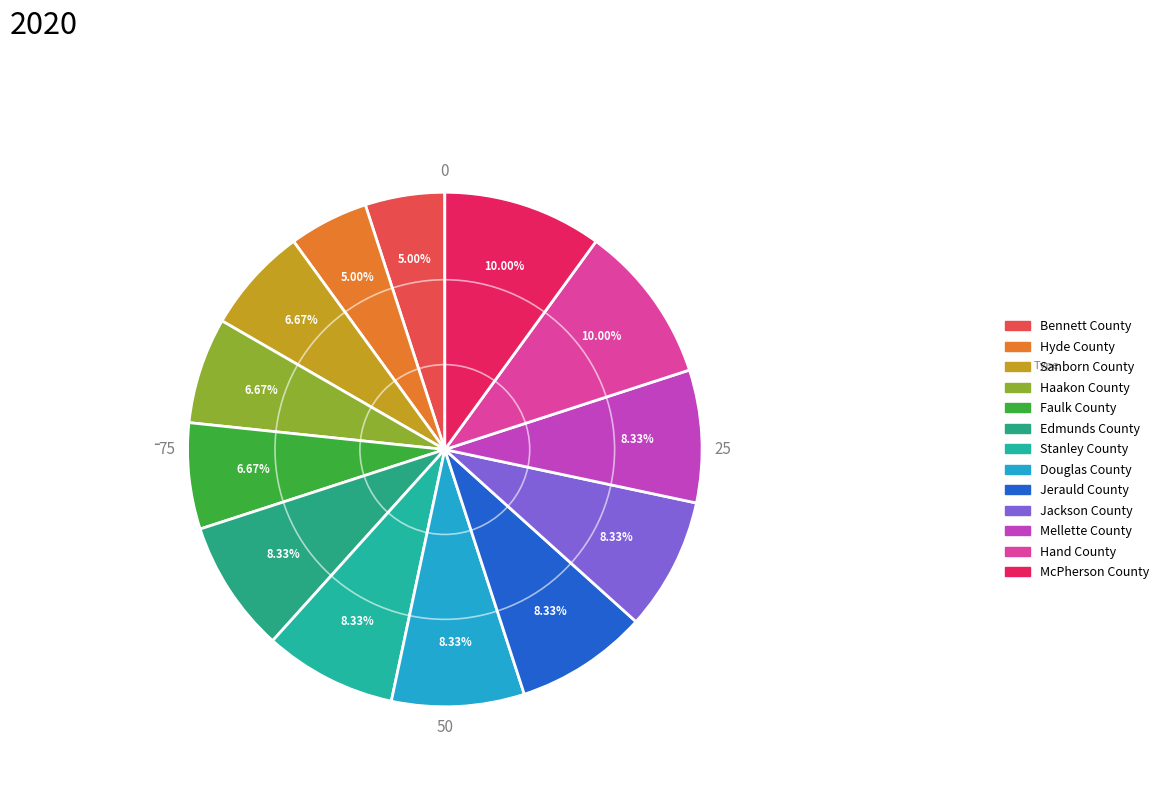

To the nearest percent, what is the average slice percentage?

8%